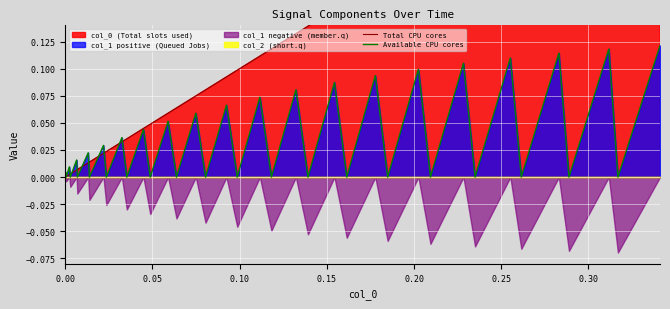

List the series in order of their peak value, lowest first.

Available CPU cores, Total CPU cores